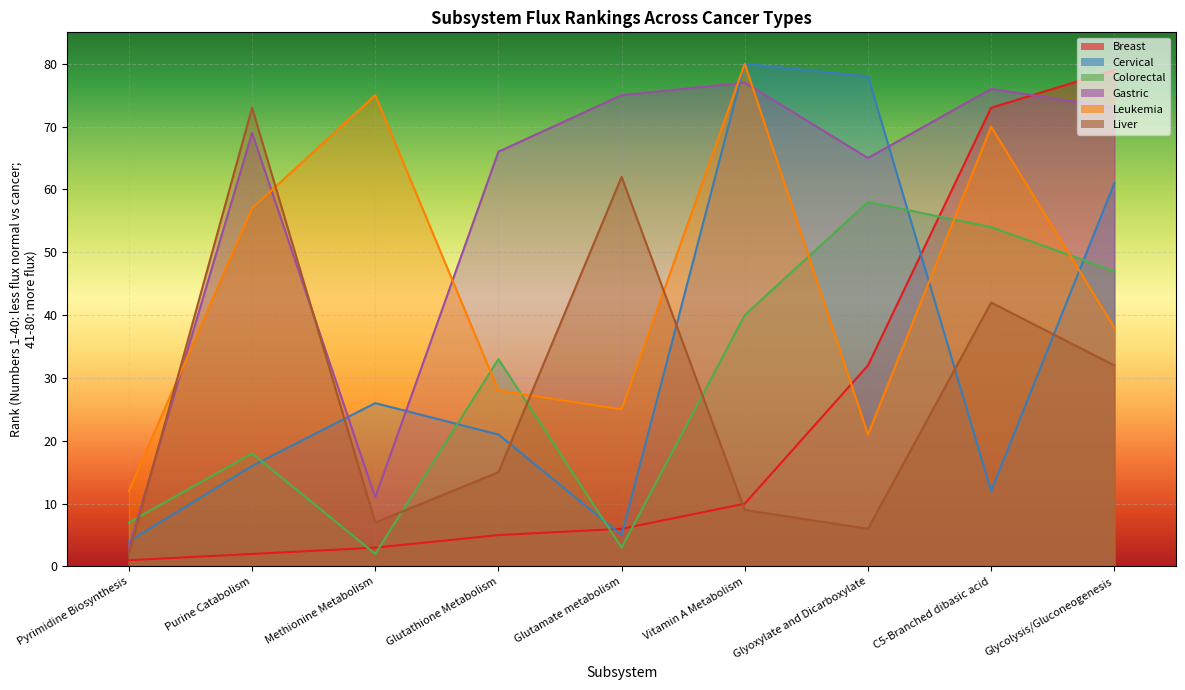

Reading left to right, transcribe all the data shown in this chart.

Breast: Pyrimidine Biosynthesis=1	Purine Catabolism=2	Methionine Metabolism=3	Glutathione Metabolism=5	Glutamate metabolism=6	Vitamin A Metabolism=10	Glyoxylate and Dicarboxylate=32	C5-Branched dibasic acid=73	Glycolysis/Gluconeogenesis=79
Cervical: Pyrimidine Biosynthesis=4	Purine Catabolism=16	Methionine Metabolism=26	Glutathione Metabolism=21	Glutamate metabolism=5	Vitamin A Metabolism=80	Glyoxylate and Dicarboxylate=78	C5-Branched dibasic acid=12	Glycolysis/Gluconeogenesis=61
Colorectal: Pyrimidine Biosynthesis=7	Purine Catabolism=18	Methionine Metabolism=2	Glutathione Metabolism=33	Glutamate metabolism=3	Vitamin A Metabolism=40	Glyoxylate and Dicarboxylate=58	C5-Branched dibasic acid=54	Glycolysis/Gluconeogenesis=47
Gastric: Pyrimidine Biosynthesis=3	Purine Catabolism=69	Methionine Metabolism=11	Glutathione Metabolism=66	Glutamate metabolism=75	Vitamin A Metabolism=77	Glyoxylate and Dicarboxylate=65	C5-Branched dibasic acid=76	Glycolysis/Gluconeogenesis=73
Leukemia: Pyrimidine Biosynthesis=12	Purine Catabolism=57	Methionine Metabolism=75	Glutathione Metabolism=28	Glutamate metabolism=25	Vitamin A Metabolism=80	Glyoxylate and Dicarboxylate=21	C5-Branched dibasic acid=70	Glycolysis/Gluconeogenesis=38
Liver: Pyrimidine Biosynthesis=2	Purine Catabolism=73	Methionine Metabolism=7	Glutathione Metabolism=15	Glutamate metabolism=62	Vitamin A Metabolism=9	Glyoxylate and Dicarboxylate=6	C5-Branched dibasic acid=42	Glycolysis/Gluconeogenesis=32